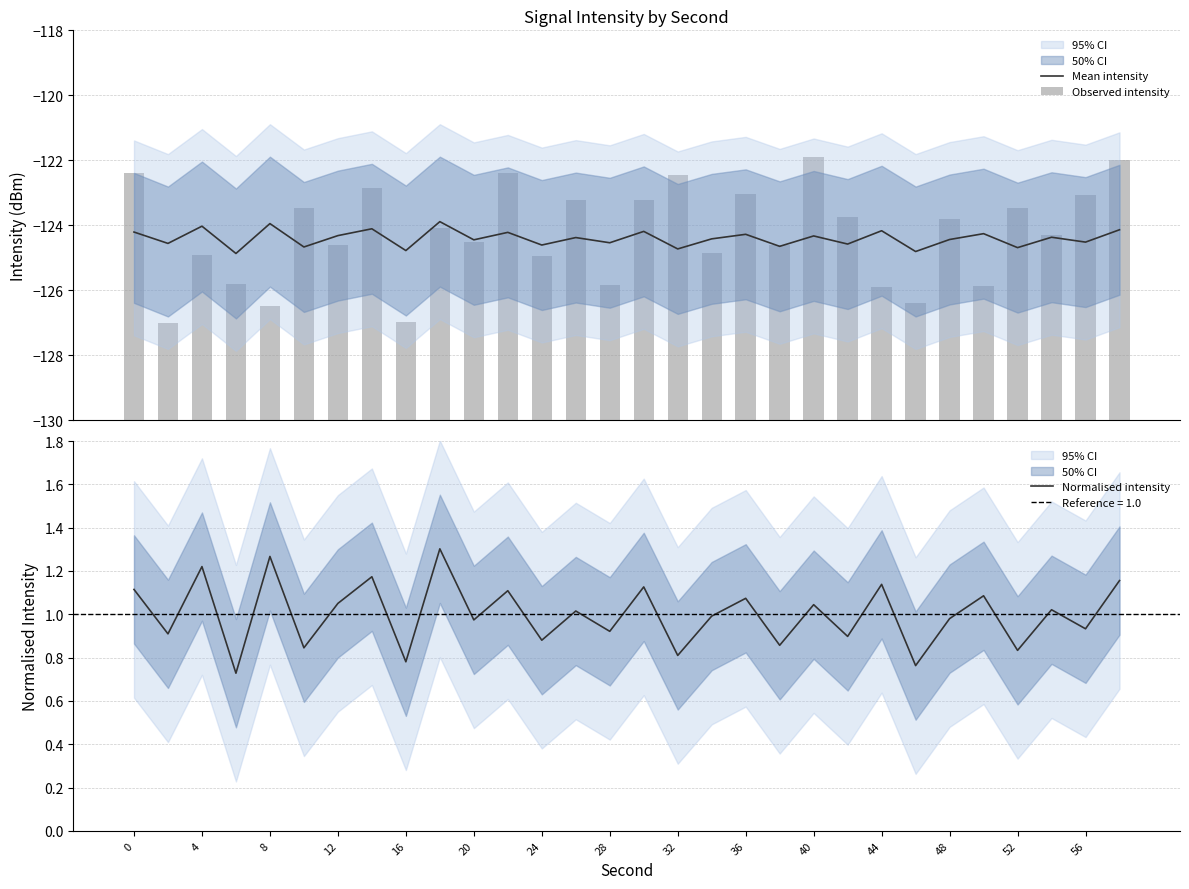

The Normalised intensity series shows 1.8 at 12. True or false?

False